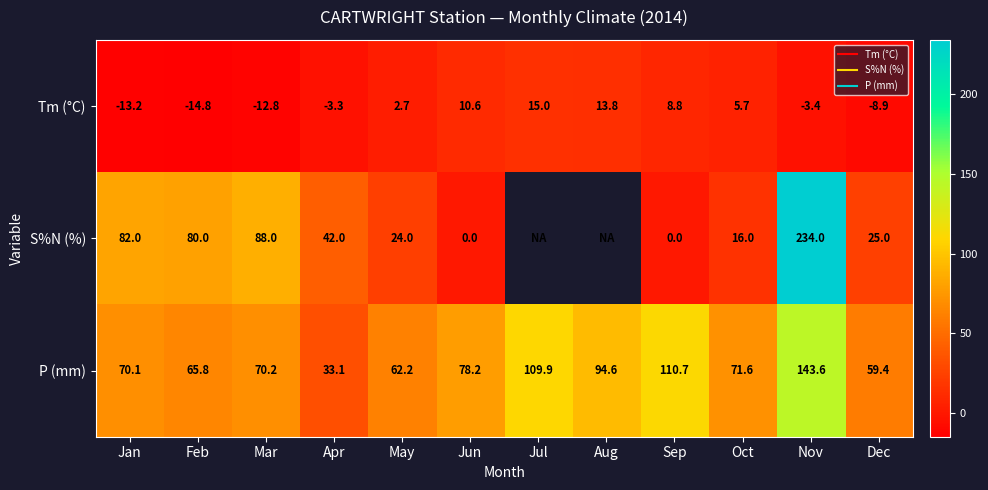

What is the average value of the P (mm) series?

80.8